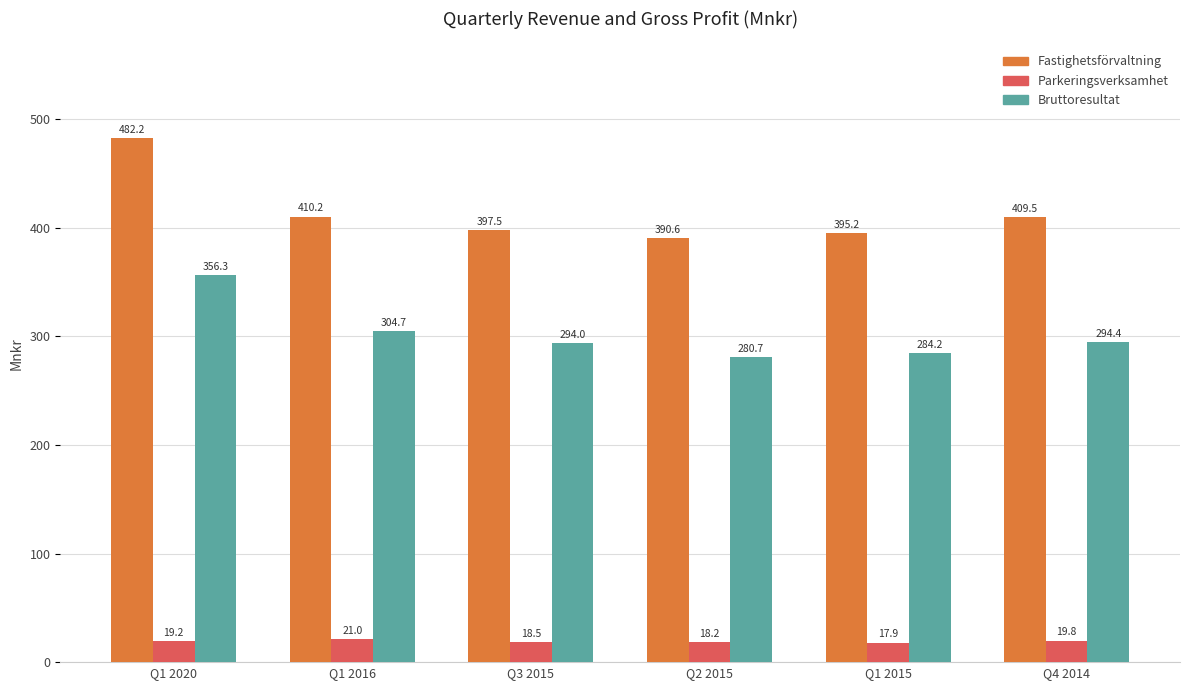

Reading left to right, extract all data points from this chart.

Fastighetsförvaltning: Q1 2020=482.2	Q1 2016=410.2	Q3 2015=397.5	Q2 2015=390.6	Q1 2015=395.2	Q4 2014=409.5
Parkeringsverksamhet: Q1 2020=19.2	Q1 2016=21.0	Q3 2015=18.5	Q2 2015=18.2	Q1 2015=17.9	Q4 2014=19.8
Bruttoresultat: Q1 2020=356.3	Q1 2016=304.7	Q3 2015=294.0	Q2 2015=280.7	Q1 2015=284.2	Q4 2014=294.4